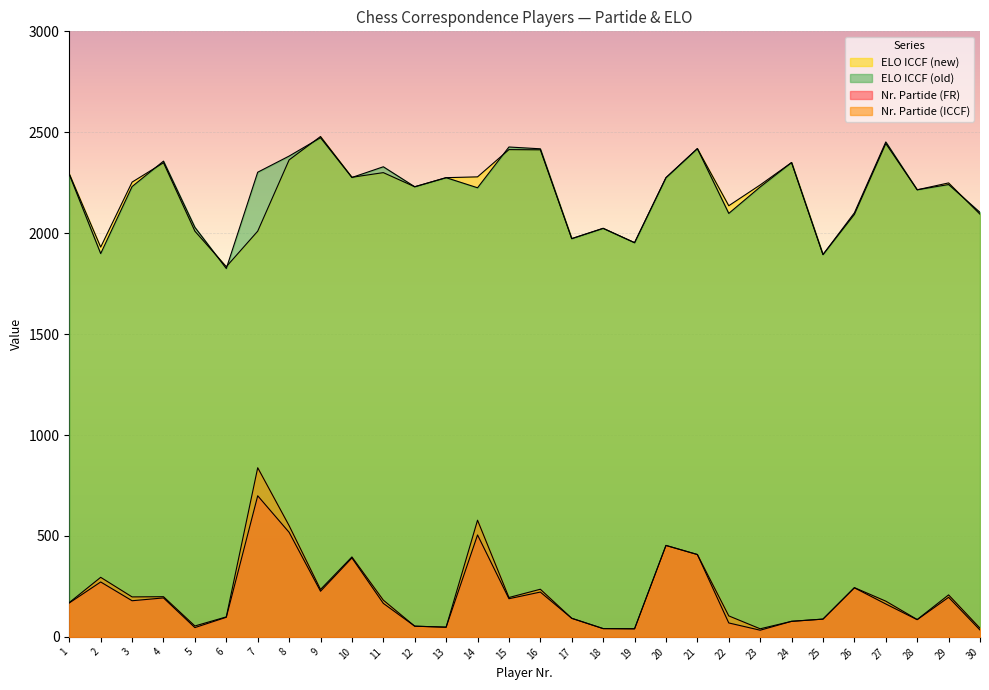

In Nr. Partide (FR), how many points are lower than both neighbors (excluding endpoints)?

8